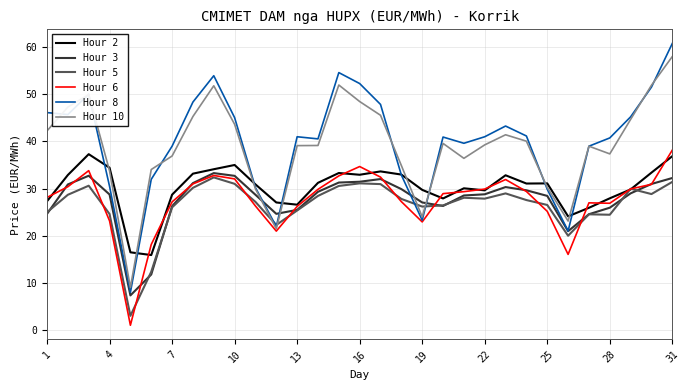

What is the smallest value displayed?

1.1